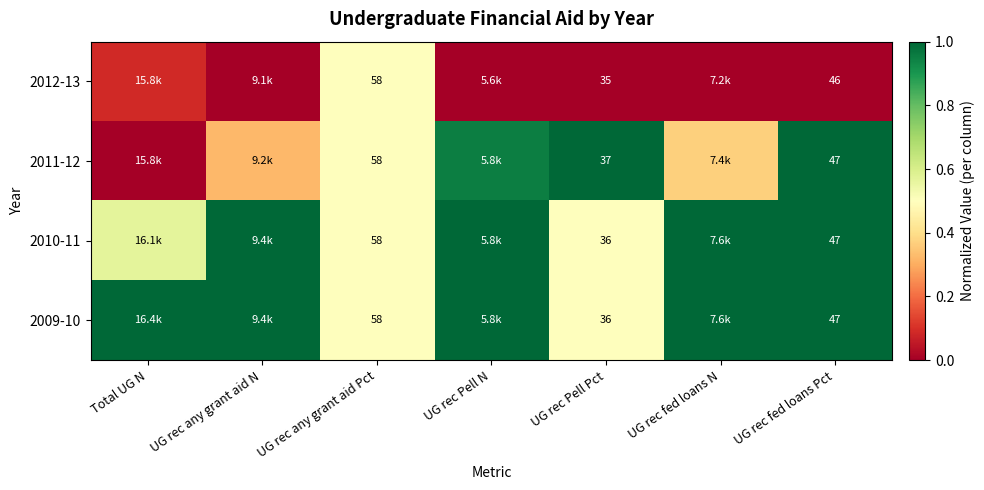

Rank the series at UG rec fed loans N from highest to lowest value.

2010-11, 2009-10, 2011-12, 2012-13